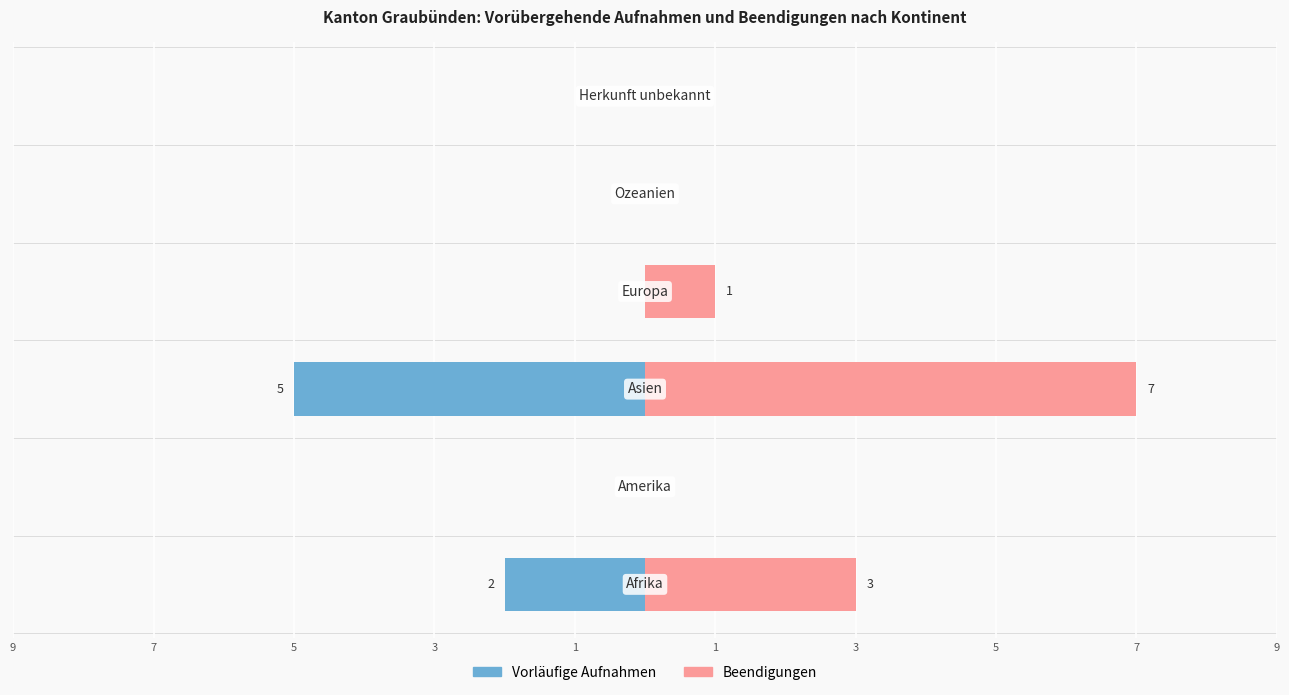

What is the lowest value of the Vorläufige Aufnahmen series?

-5